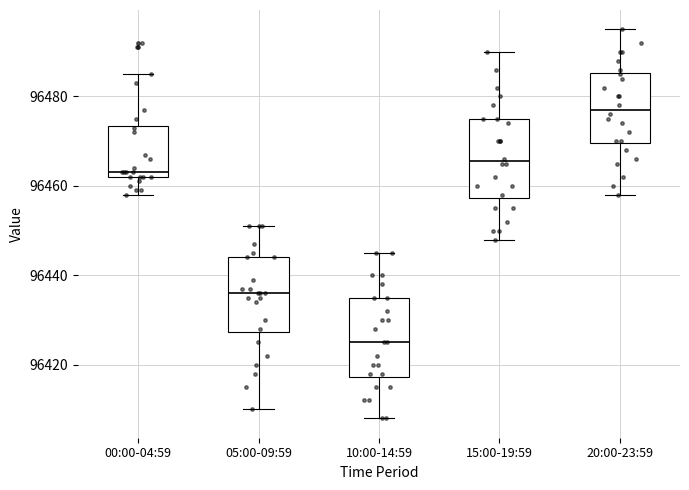

Reading left to right, read every box against the y-axis: the position of its median line, the range the box covers, and the ends of its whiskers. The values are not printed on the chart, so give them approximately, as read against the axis.

00:00-04:59: median 96464, box 96462 to 96474, whiskers 96458 to 96486
05:00-09:59: median 96436, box 96428 to 96444, whiskers 96410 to 96452
10:00-14:59: median 96426, box 96418 to 96436, whiskers 96408 to 96446
15:00-19:59: median 96466, box 96458 to 96476, whiskers 96448 to 96490
20:00-23:59: median 96478, box 96470 to 96486, whiskers 96458 to 96496